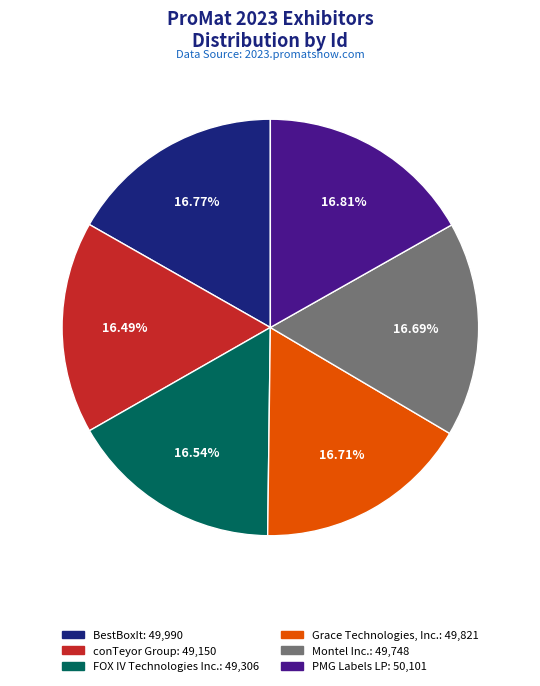

What is the ratio of the value at PMG Labels LP to the value at Grace Technologies, Inc.?

1.0